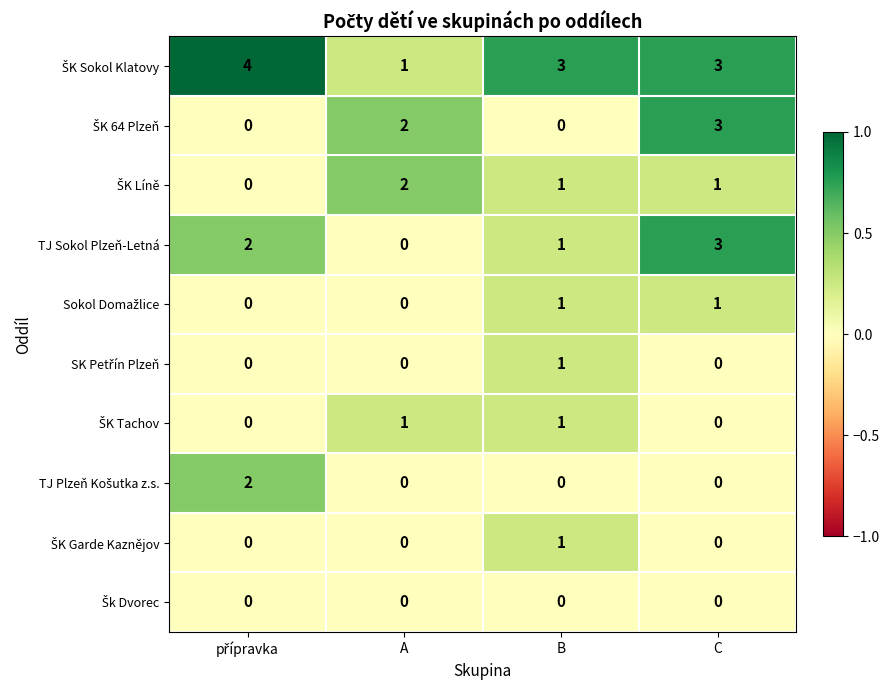

What is the total value across all series at A?

6